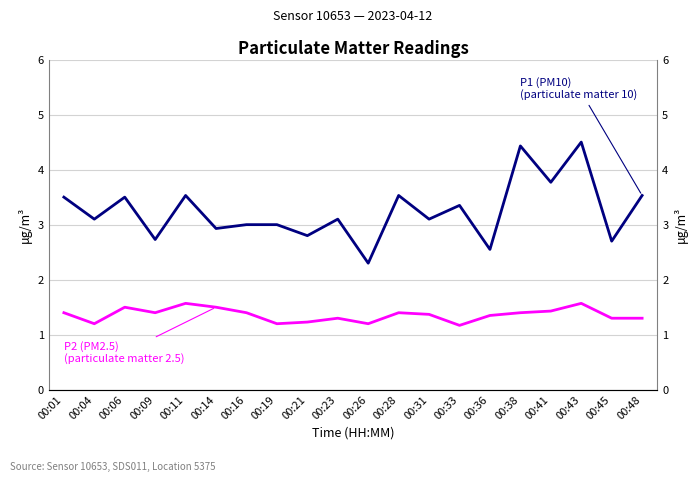

Between 00:19 and 00:23, which series saw the biggest shift?

P1 (PM10)